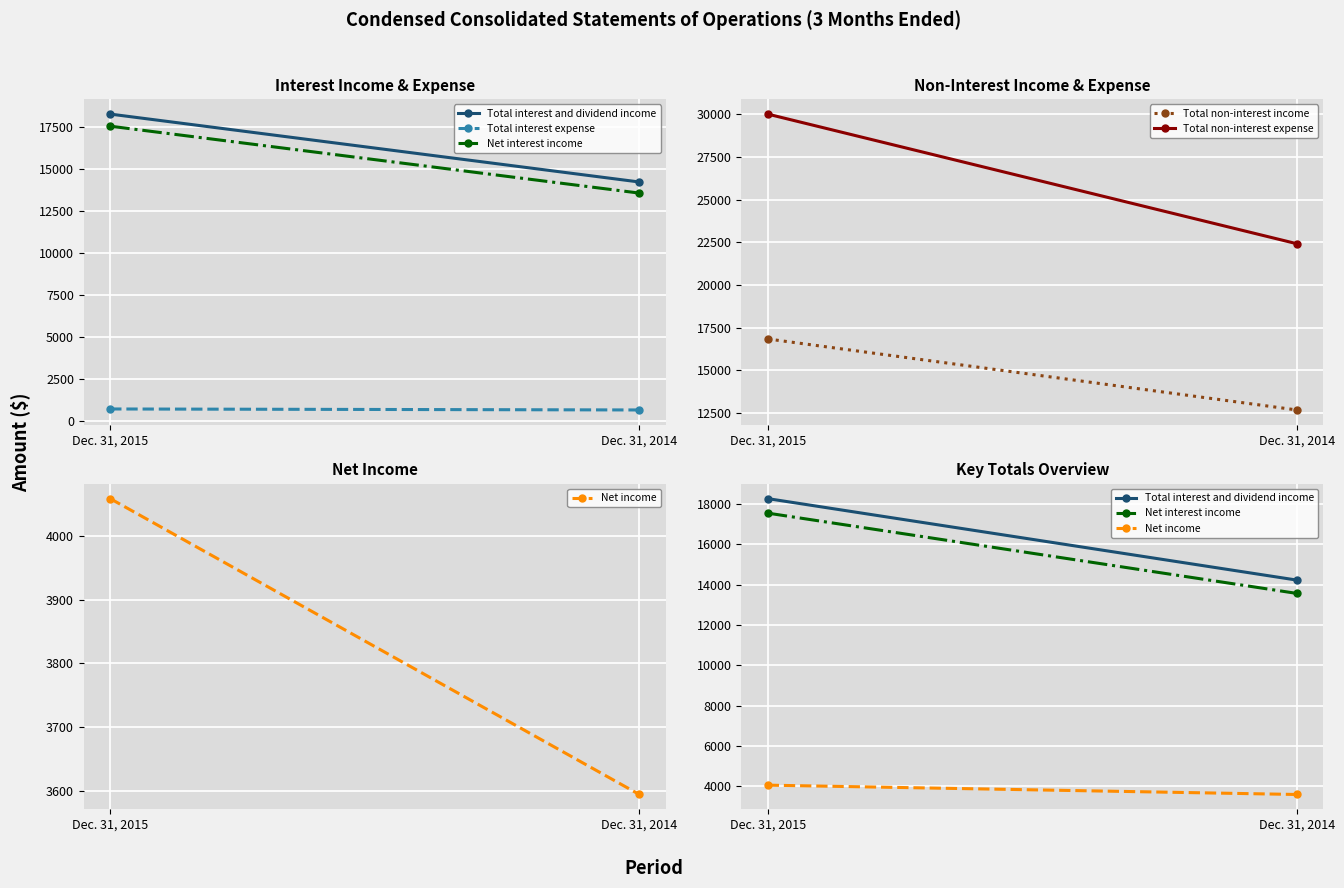

The Total interest and dividend income series shows 7307 at Dec. 31, 2015. True or false?

False